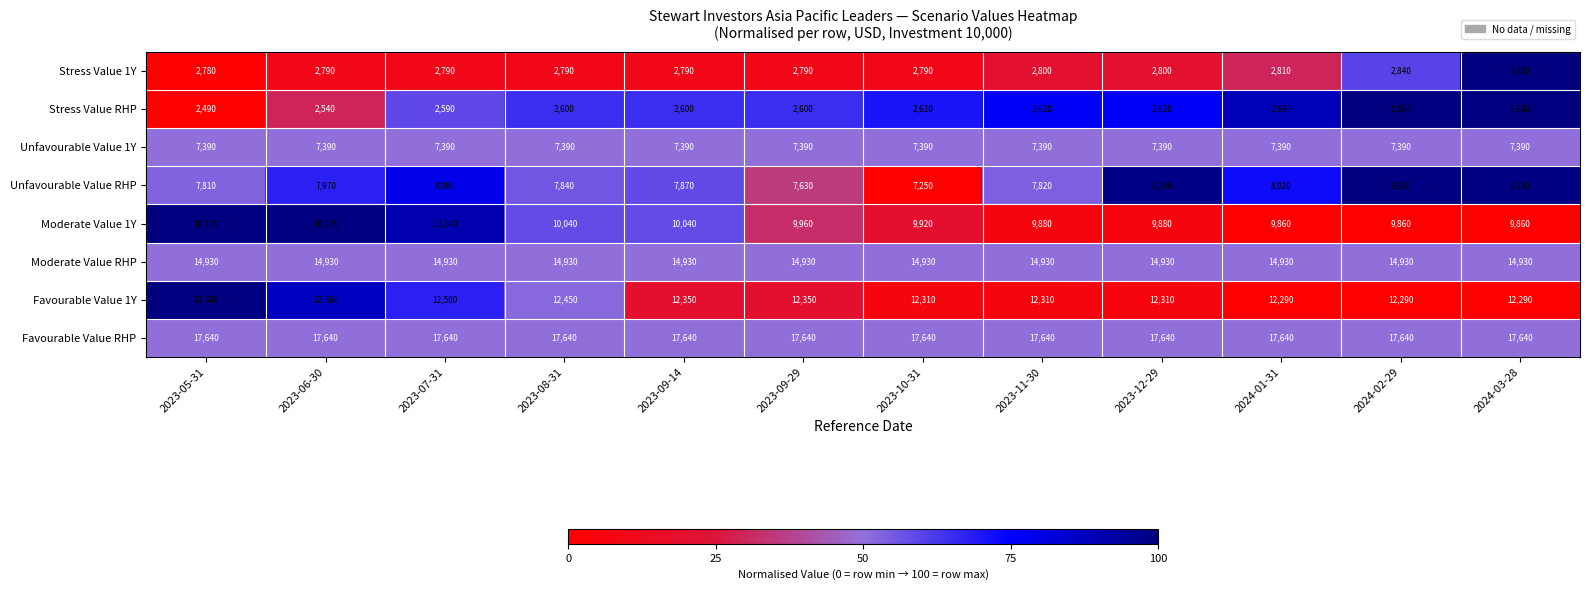

Count the number of categories in the chart.

12